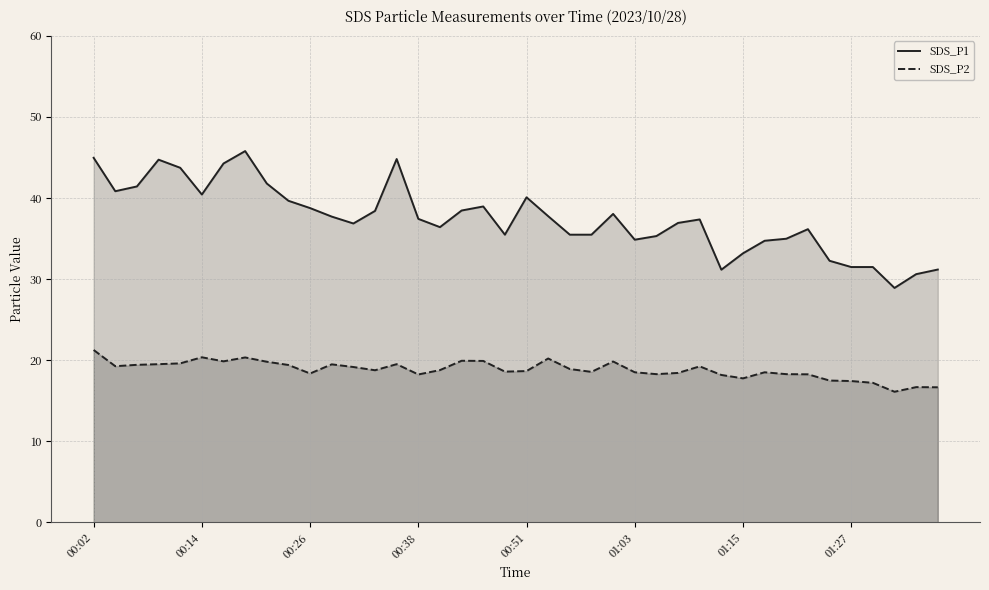

The SDS_P2 series shows 18.6 at 00:51. True or false?

True